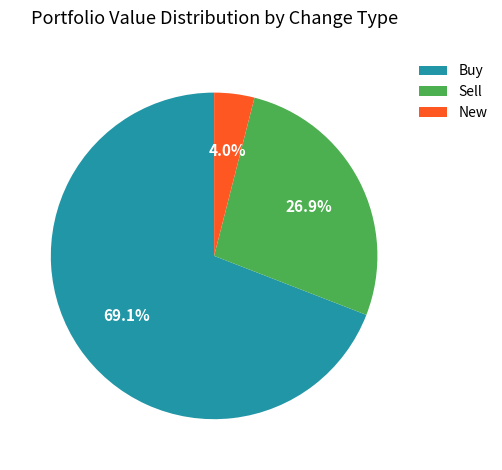

Which category has the biggest portion of the pie?

Buy